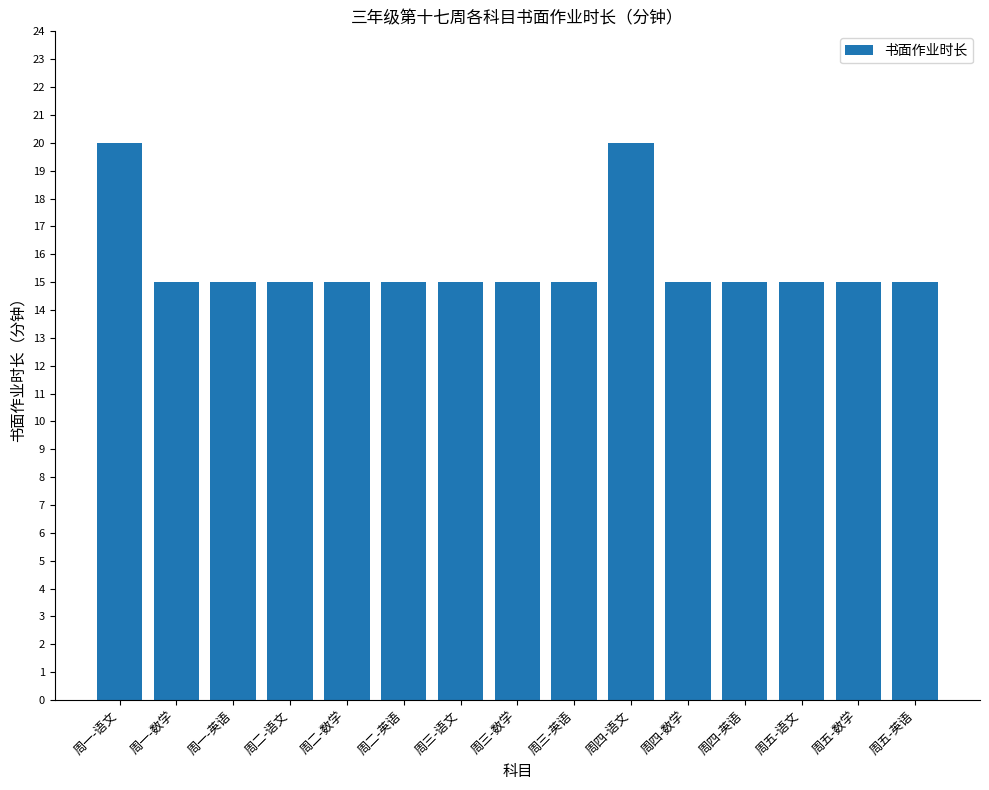

What is the label of the 8th bar from the right?

周三-数学